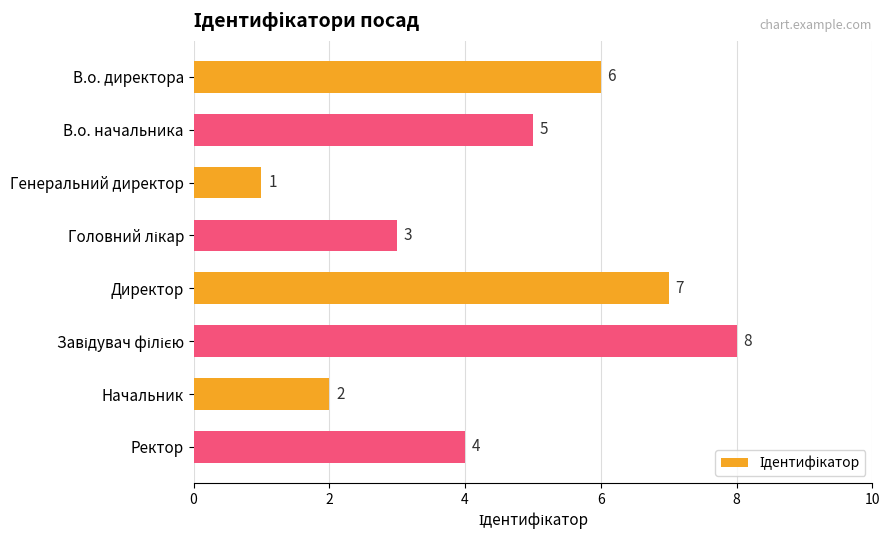

What is the value of the 2nd bar from the top?

5